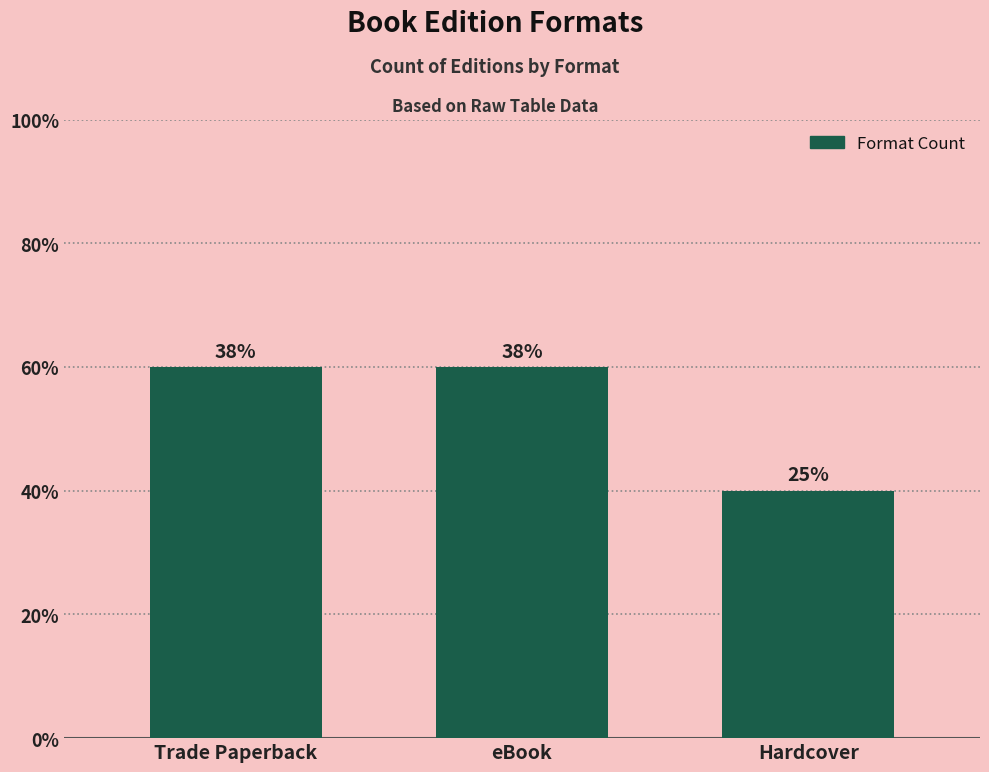

Are the bars horizontal?

No